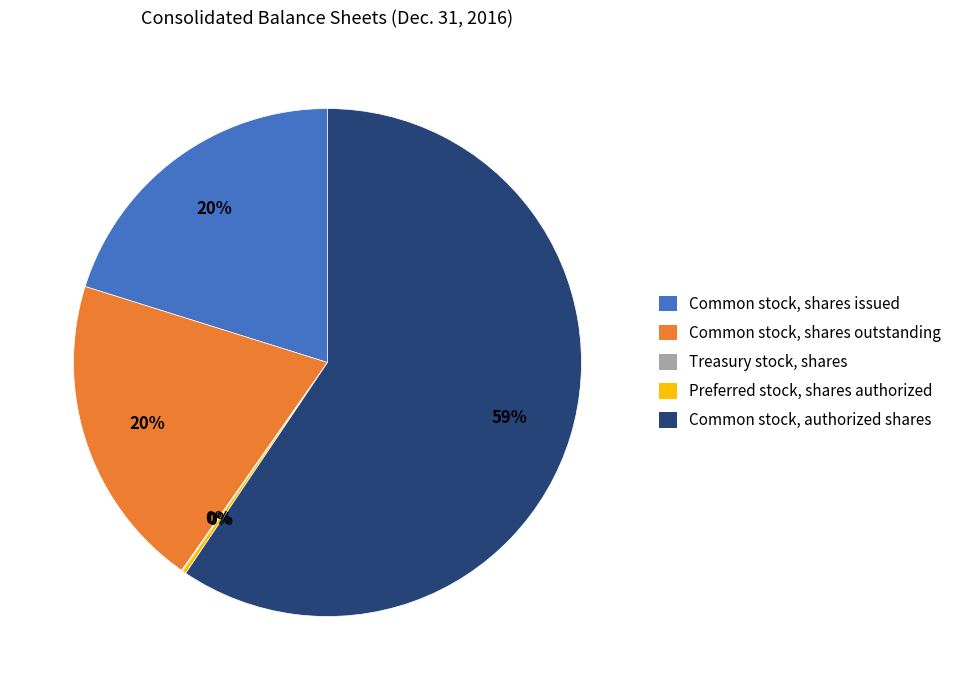

Is there any slice that represents more than half of the pie?

Yes